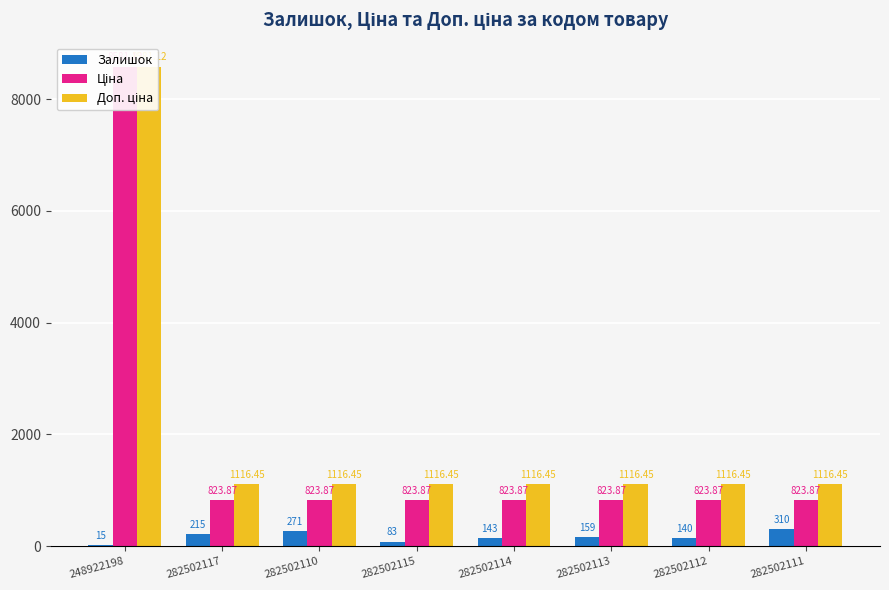

Reading right to left, list all the values displayed in this chart.

Залишок: 282502111=310.0	282502112=140.0	282502113=159.0	282502114=143.0	282502115=83.0	282502110=271.0	282502117=215.0	248922198=15.0
Ціна: 282502111=823.9	282502112=823.9	282502113=823.9	282502114=823.9	282502115=823.9	282502110=823.9	282502117=823.9	248922198=8581.1
Доп. ціна: 282502111=1116.5	282502112=1116.5	282502113=1116.5	282502114=1116.5	282502115=1116.5	282502110=1116.5	282502117=1116.5	248922198=8581.1